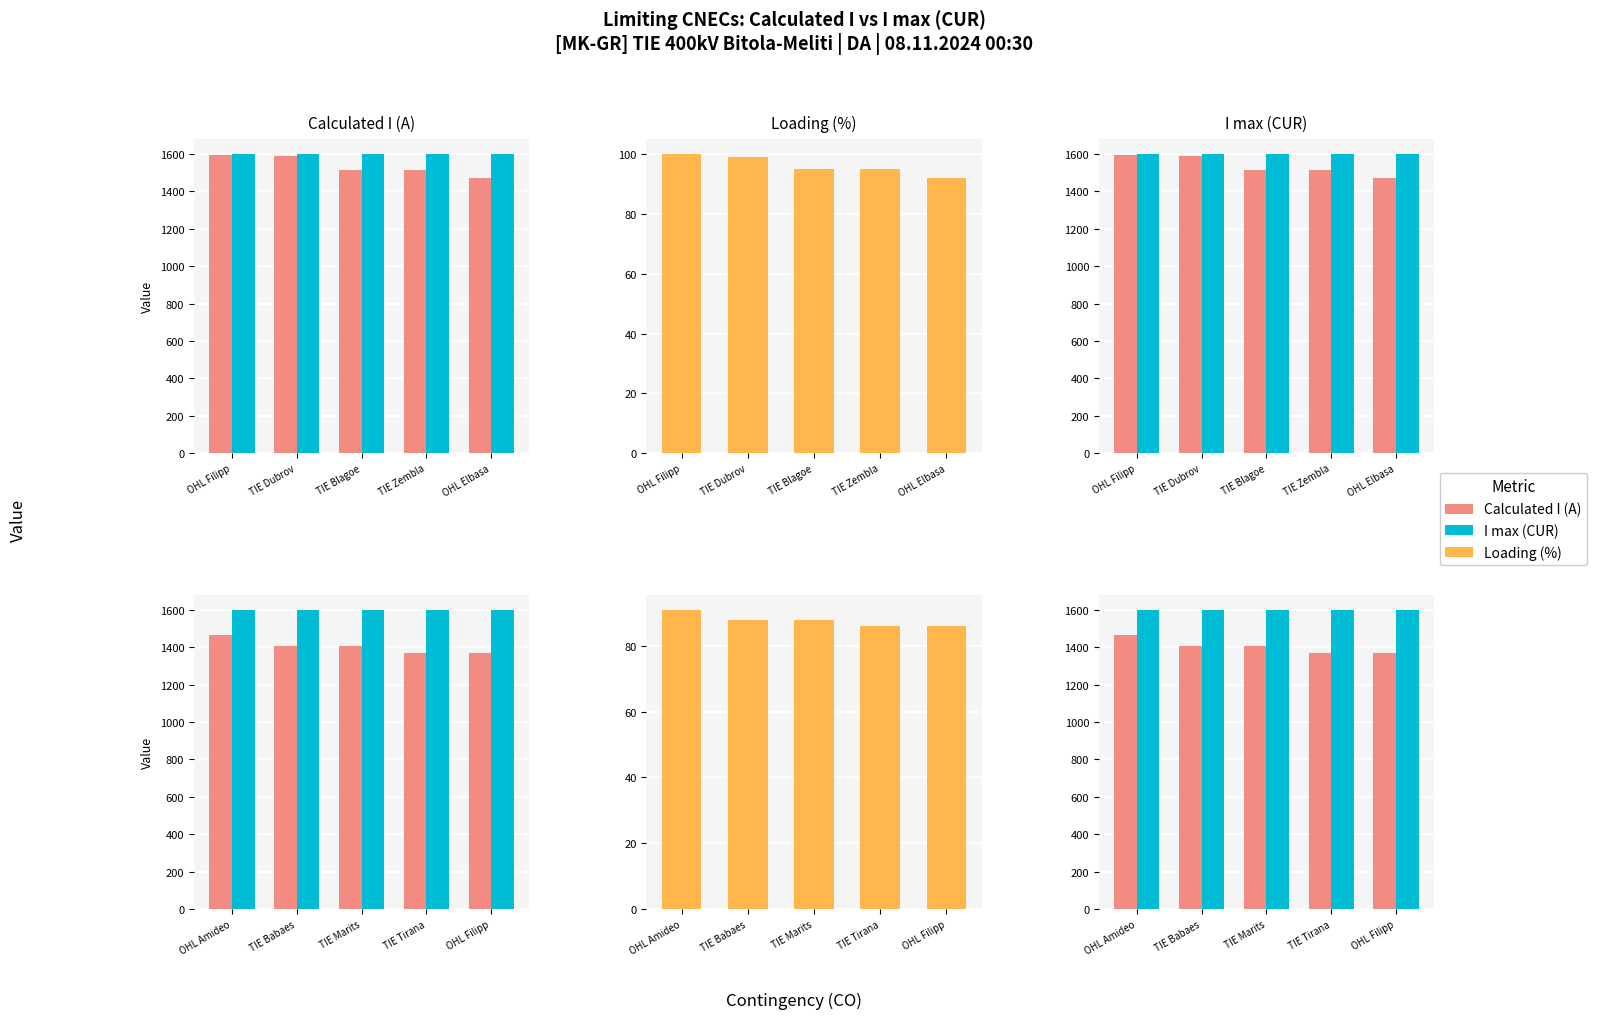

At which label does Calculated I (A) first exceed 1405?

OHL Amideo